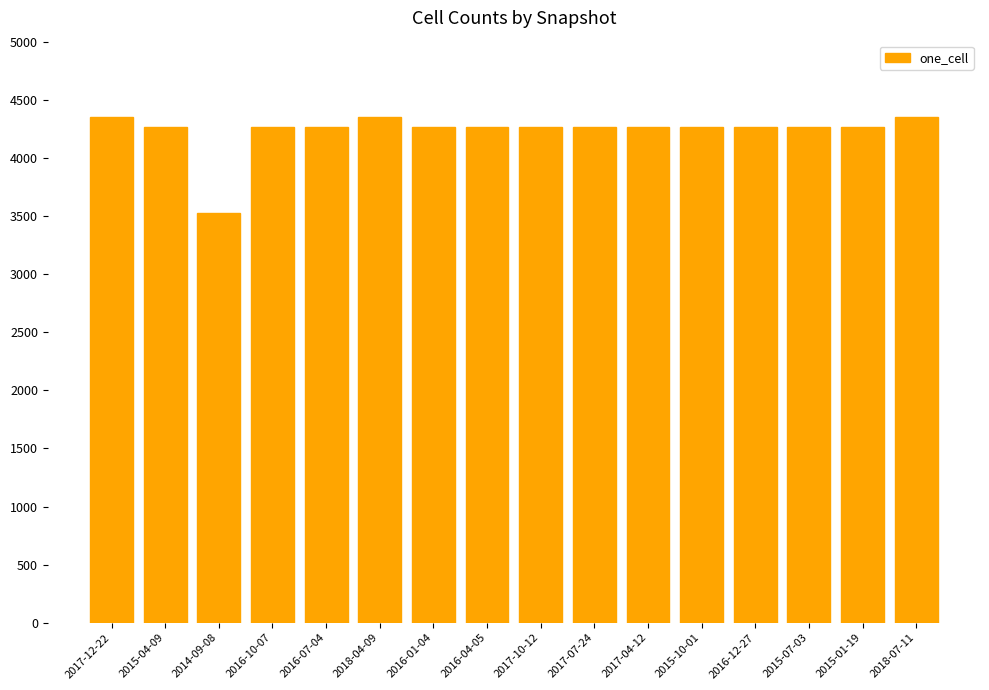

What is the difference between the maximum and second lowest values?

89